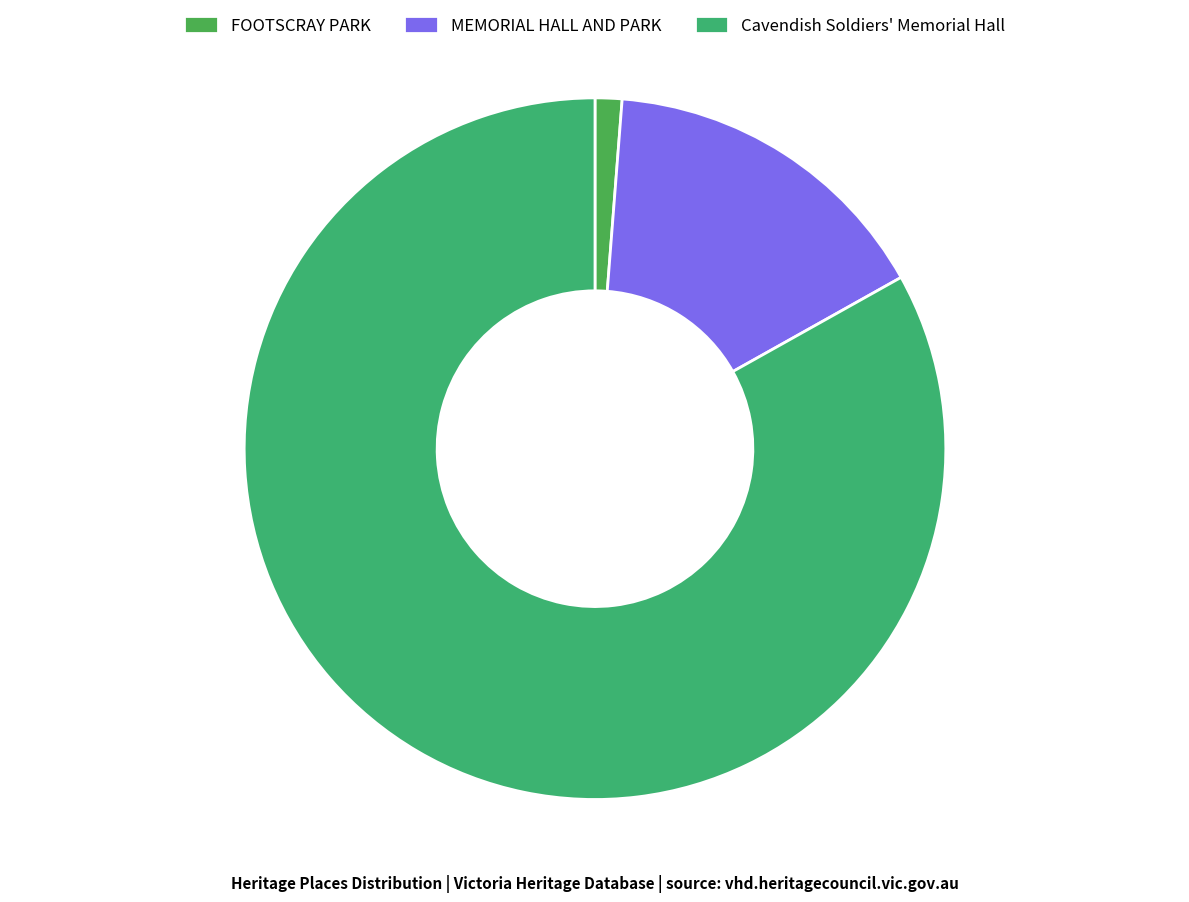

Do FOOTSCRAY PARK and Cavendish Soldiers' Memorial Hall together represent more than half of the pie?

Yes